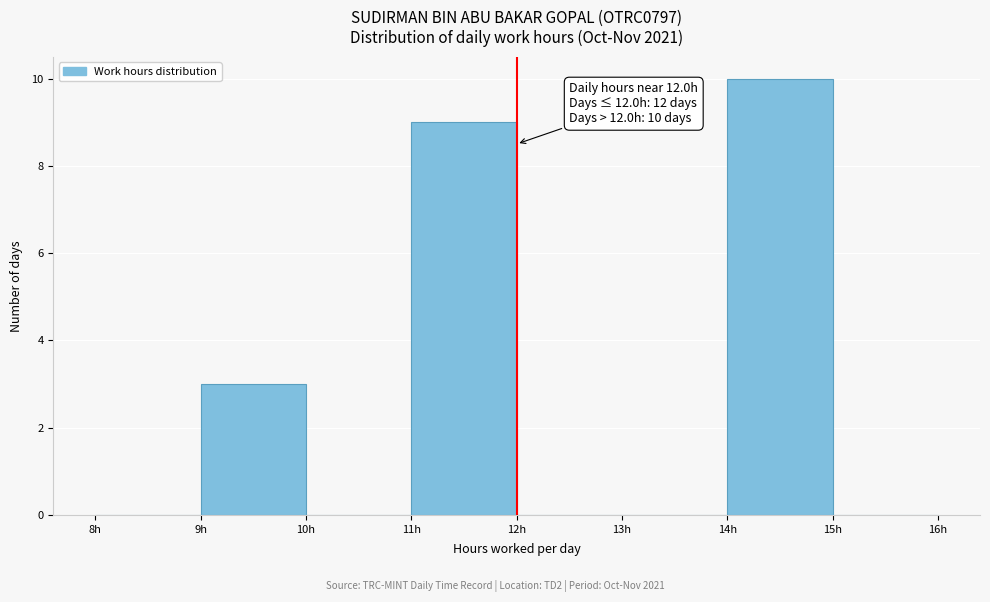

Which range on the x-axis has the tallest bar?

14 to 15